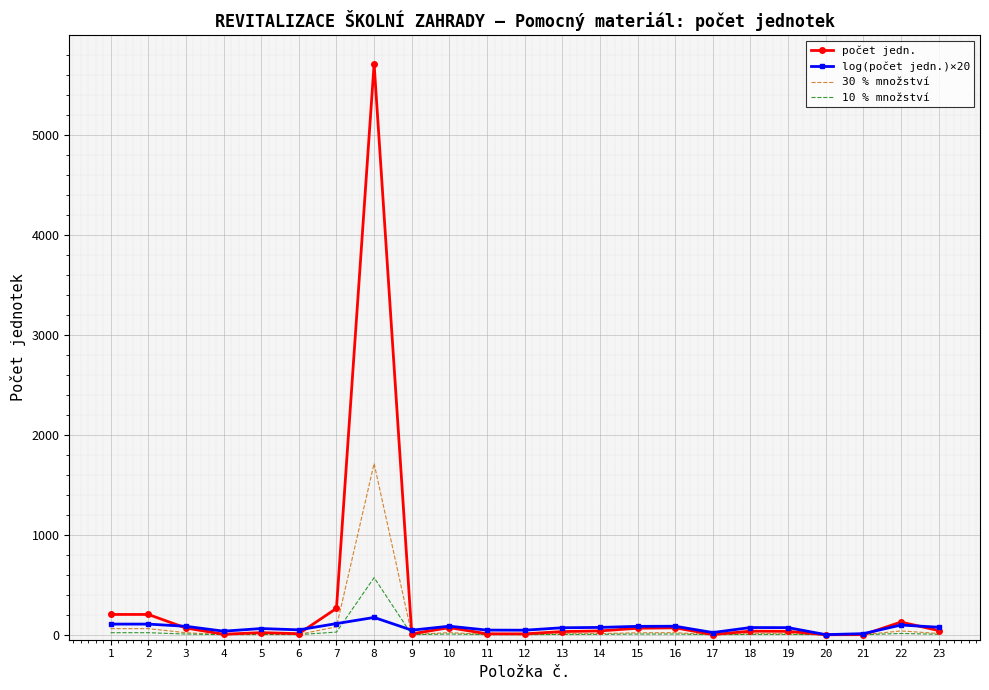

What is the maximum value shown in the chart?

5714.0